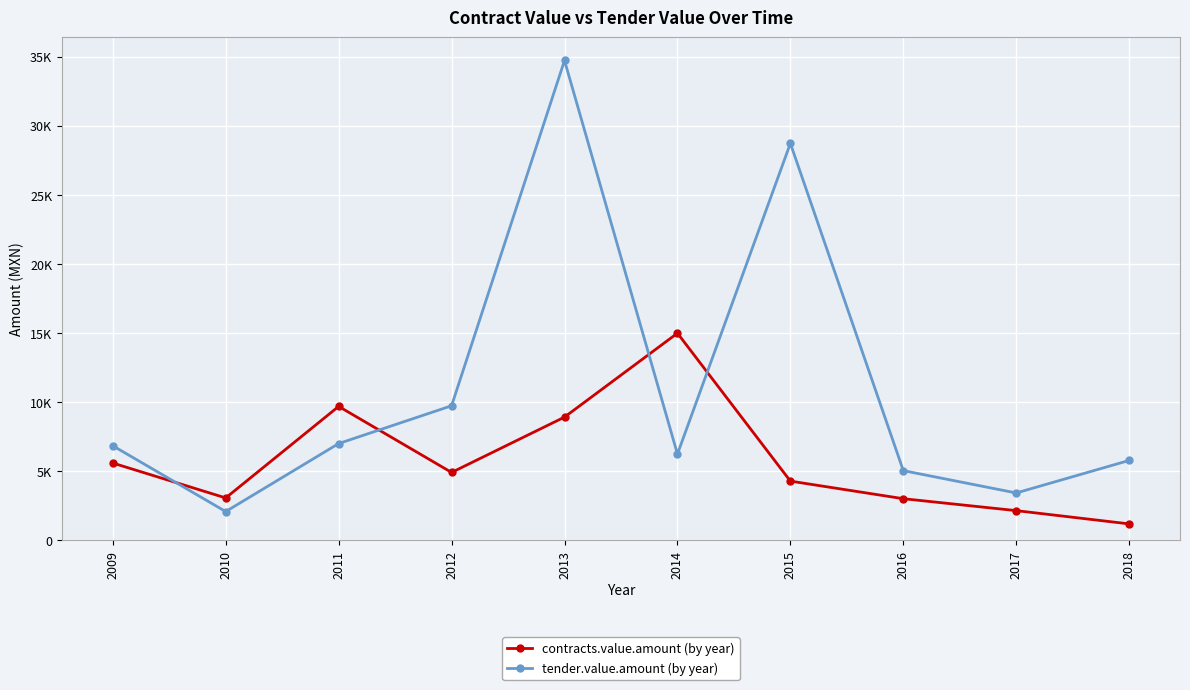

Does the chart have visible grid lines?

Yes